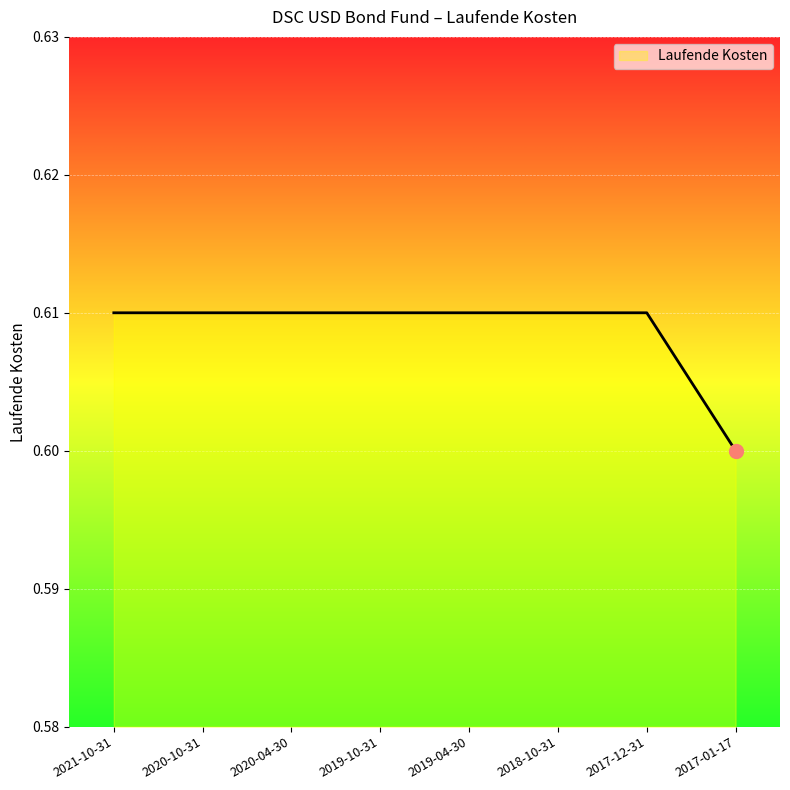

The value at 2019-10-31 is 0.9. True or false?

False